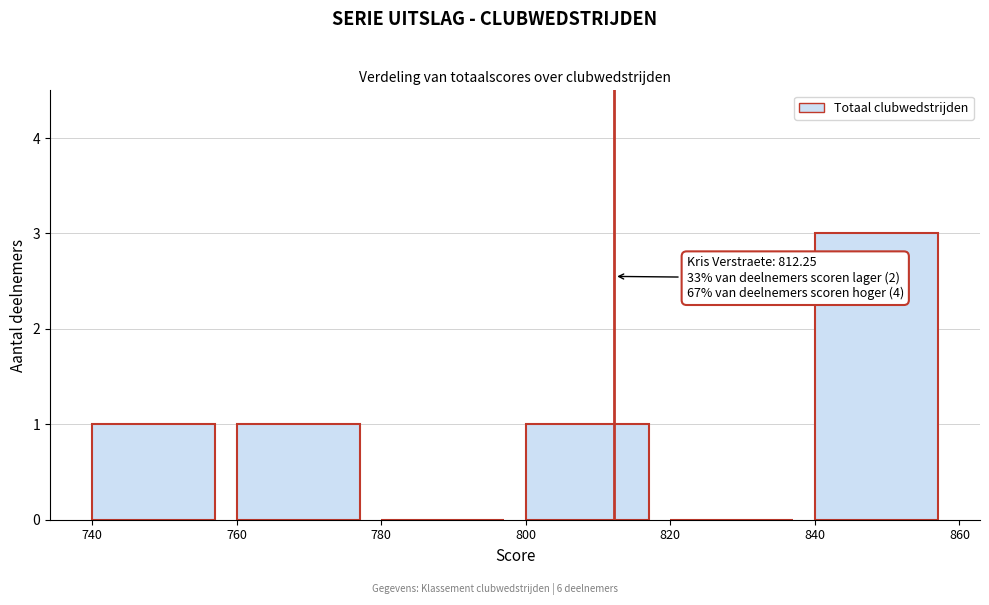

Which range on the x-axis has the tallest bar?

840 to 860